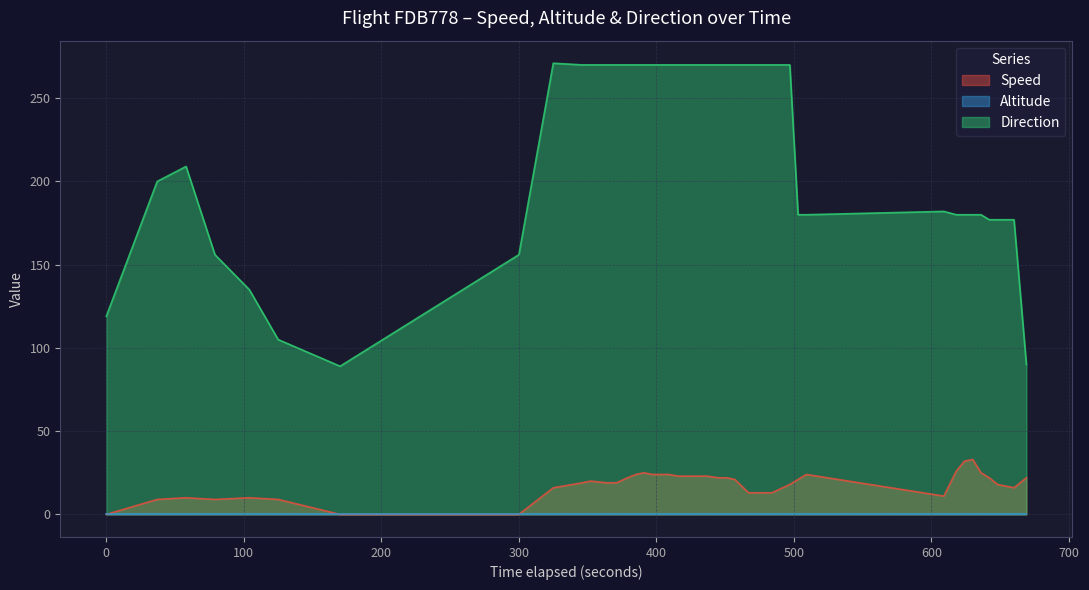

Which series has the largest total across all categories?

Direction